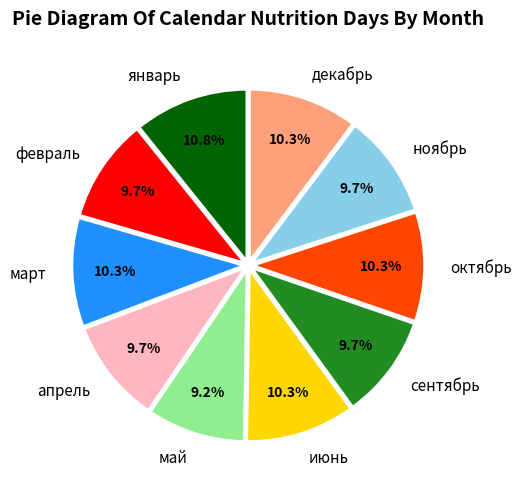

To the nearest percent, what is the difference between the ноябрь and октябрь slice percentages?

1%